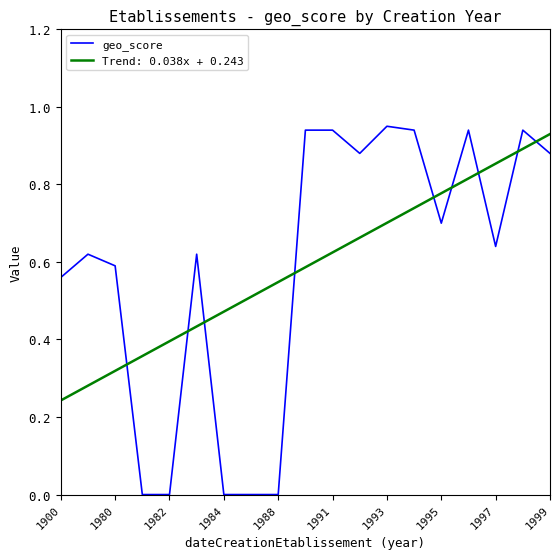

Which series ends up on top after the final intersection of Trend: 0.038x + 0.243 and geo_score?

Trend: 0.038x + 0.243